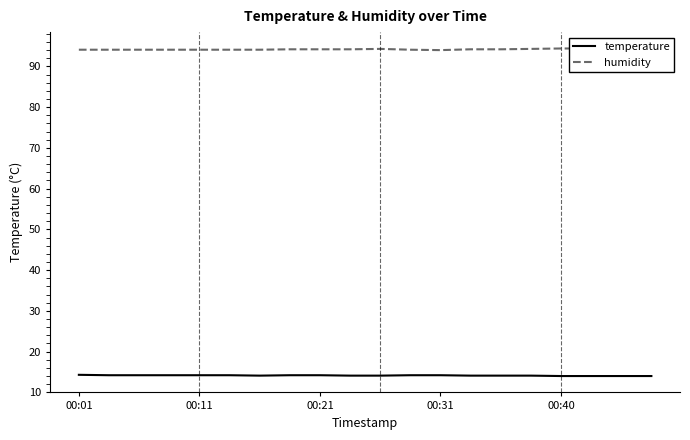

Is this an area chart (filled region under the line)?

No